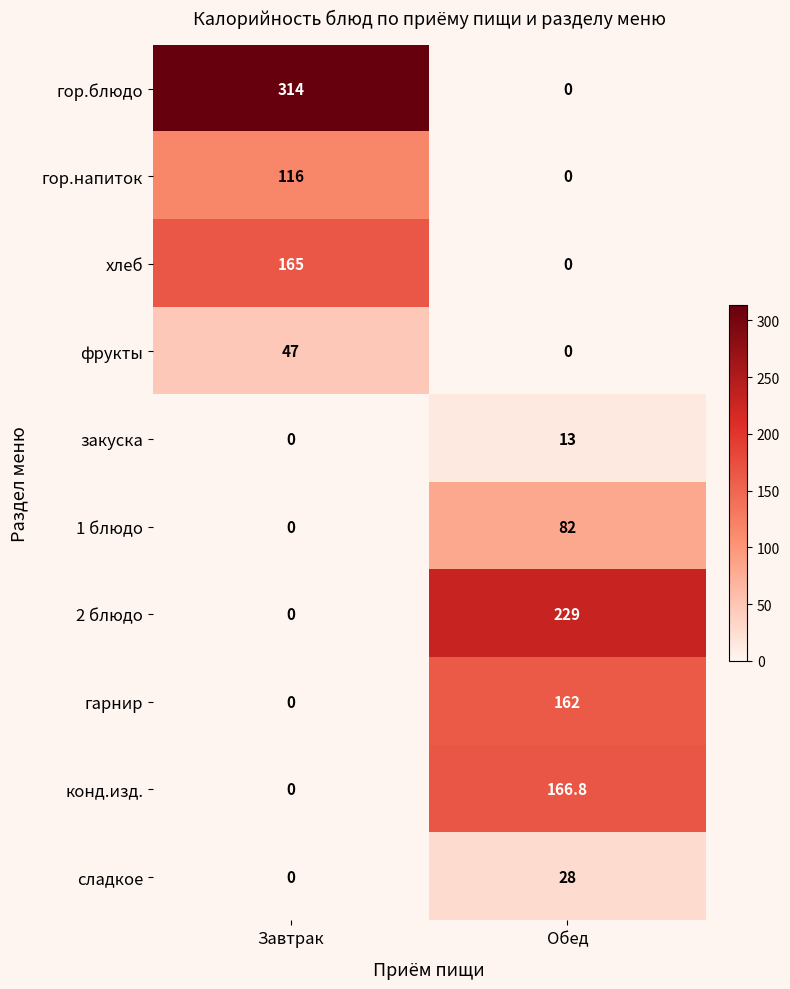

Rank the series by their maximum value, from highest to lowest.

гор.блюдо, 2 блюдо, конд.изд., хлеб, гарнир, гор.напиток, 1 блюдо, фрукты, сладкое, закуска